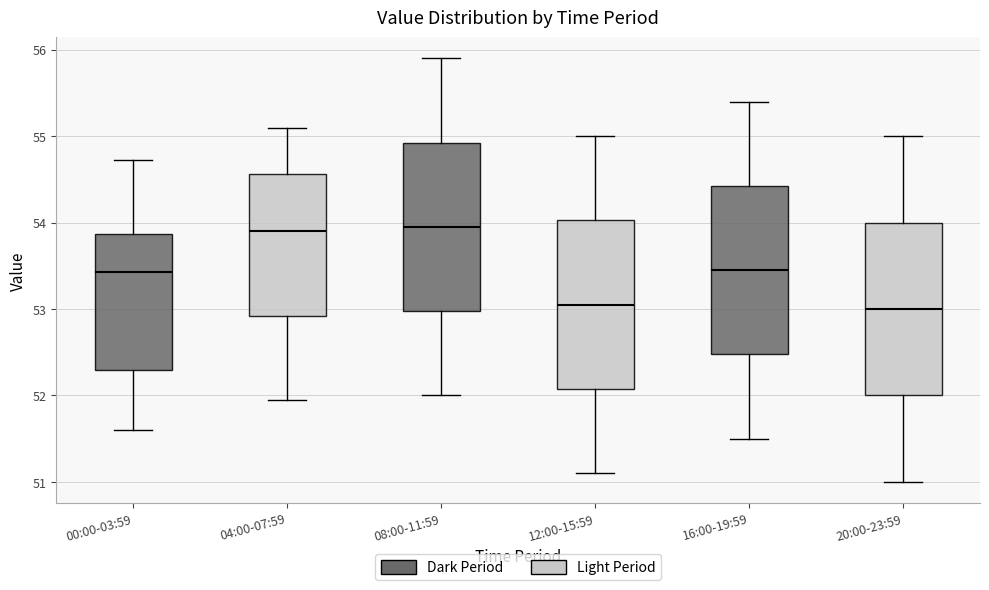

Reading left to right, transcribe this box plot: for each box, give where its median line is, the range the box spans, and where its two whiskers end, as read against the y-axis. The values are not printed on the chart, so give them approximately, as read against the axis.

00:00-03:59: median 53.4, box 52.3 to 53.9, whiskers 51.6 to 54.7
04:00-07:59: median 53.9, box 52.9 to 54.6, whiskers 52.0 to 55.1
08:00-11:59: median 54.0, box 53.0 to 54.9, whiskers 52.0 to 55.9
12:00-15:59: median 53.1, box 52.1 to 54.0, whiskers 51.1 to 55.0
16:00-19:59: median 53.5, box 52.5 to 54.4, whiskers 51.5 to 55.4
20:00-23:59: median 53.0, box 52.0 to 54.0, whiskers 51.0 to 55.0